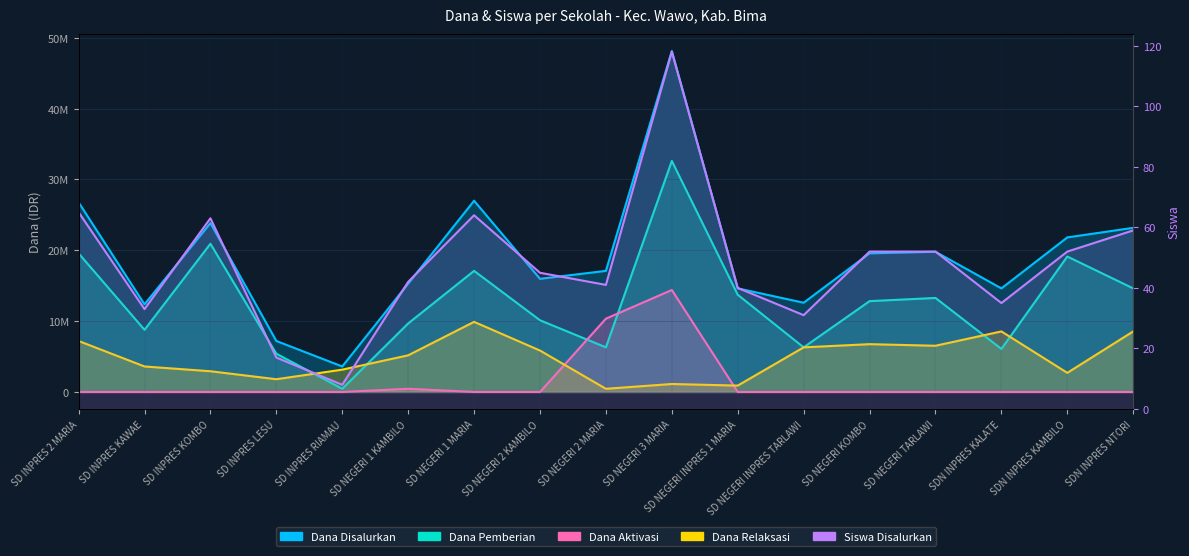

The Dana Pemberian series shows 5201191 at SD INPRES KOMBO. True or false?

False